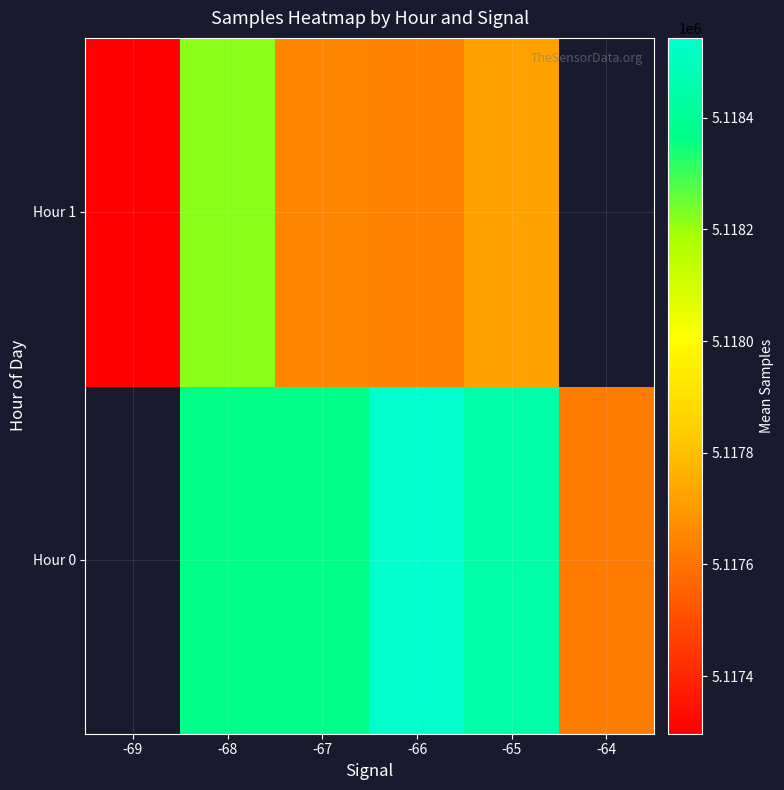

What is the maximum value shown in the chart?

5118542.7